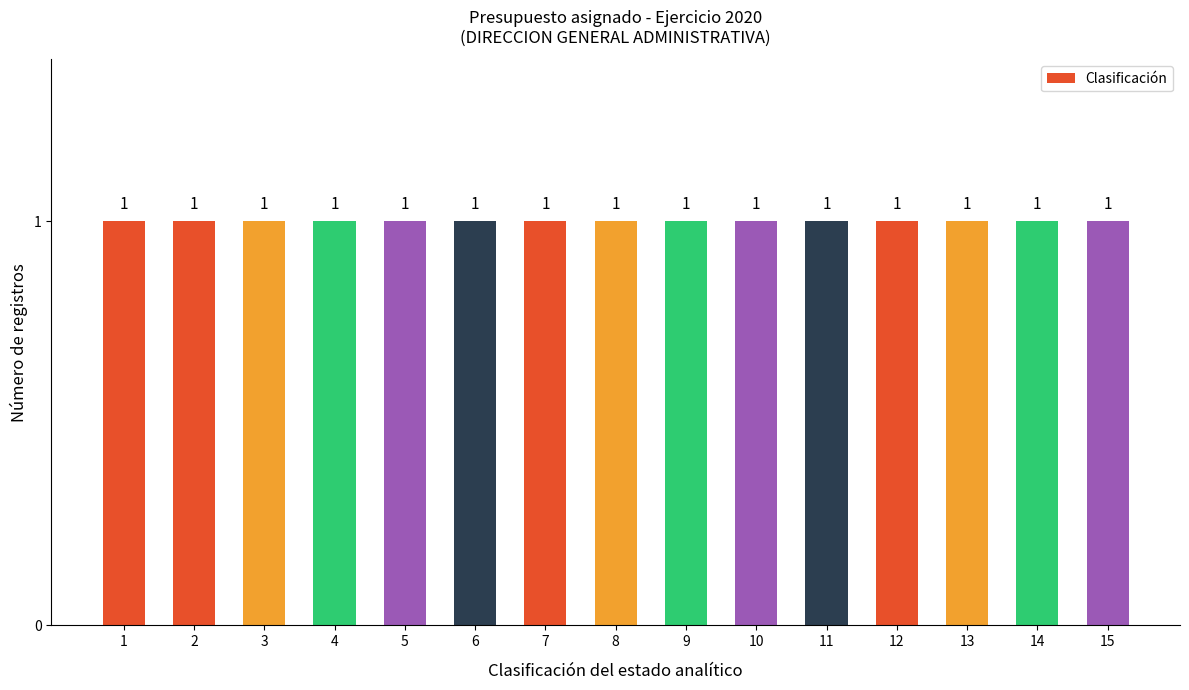

Does the chart contain stacked bars?

No